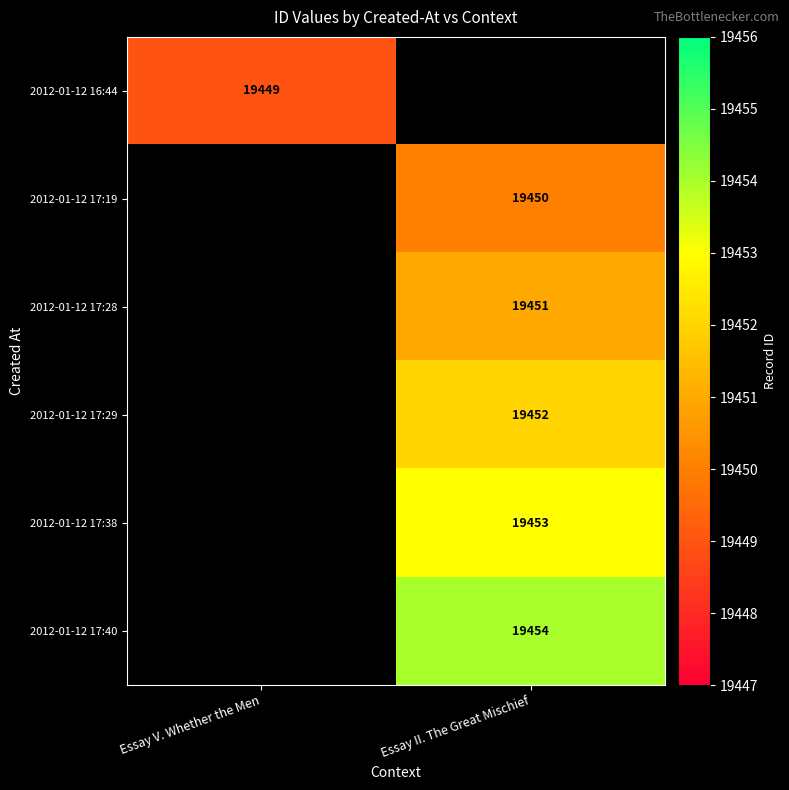

Is it true that 2012-01-12 17:38 equals 19453 at Essay II. The Great Mischief?

True